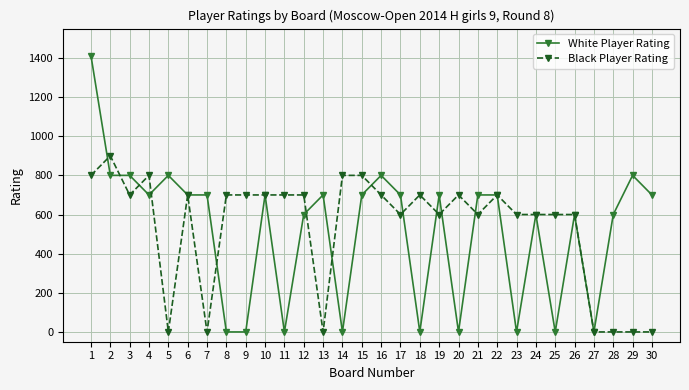

At 18, list the series in order from smallest to largest.

White Player Rating, Black Player Rating